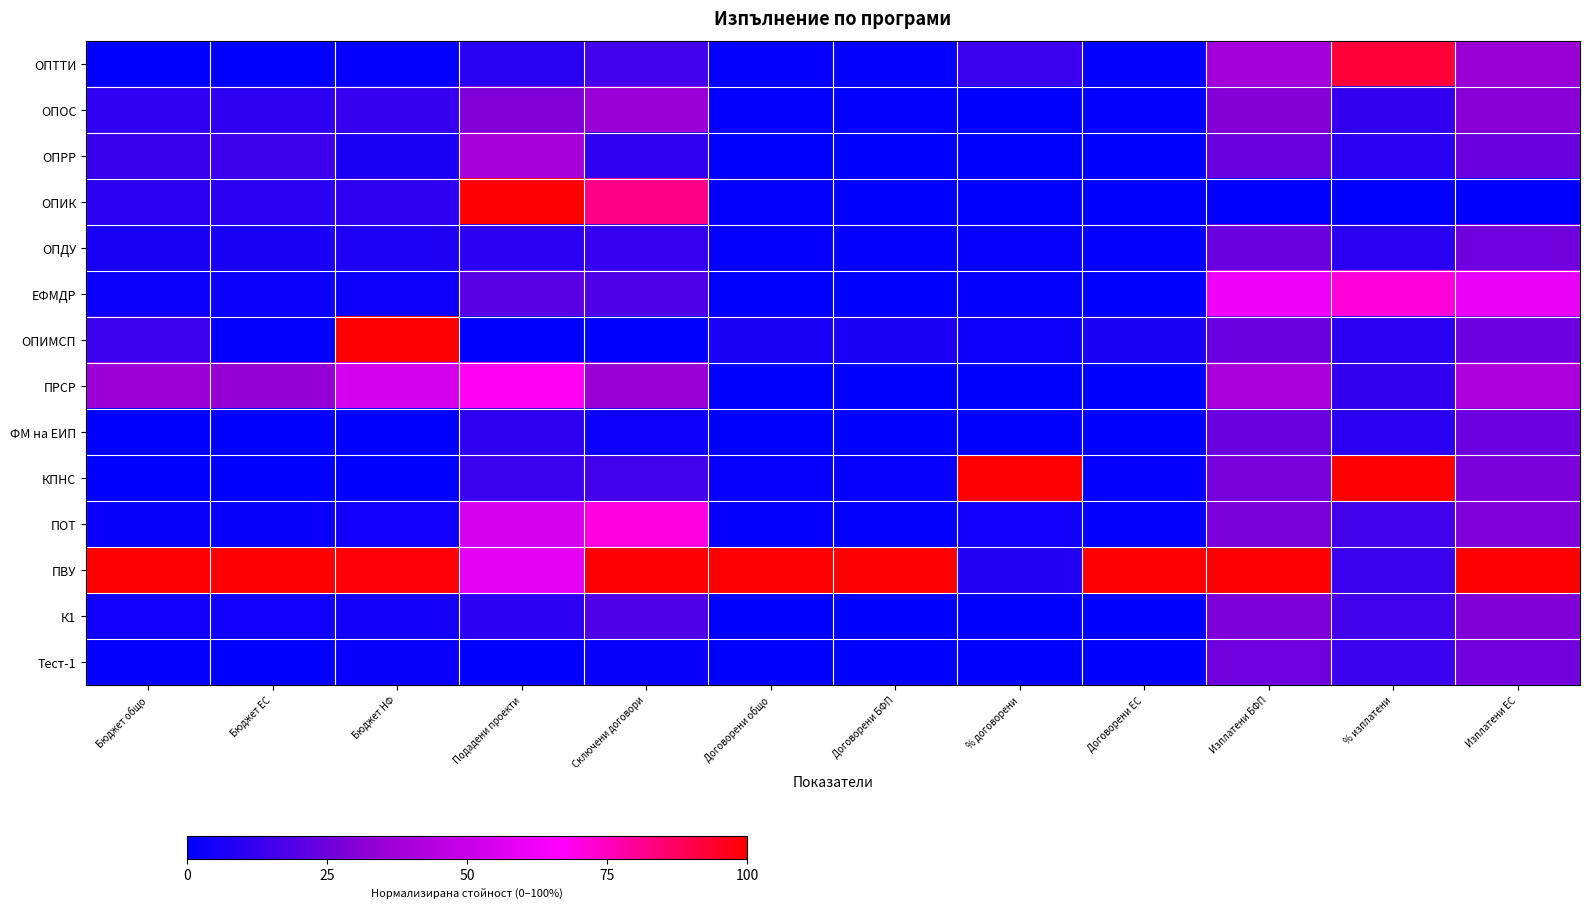

Reading left to right, what are all the values shown in this chart?

ОПТТИ: Бюджет общо=0.0	Бюджет ЕС=0.0	Бюджет НФ=0.0	Подадени проекти=0.1	Сключени договори=0.2	Договорени общо=0.0	Договорени БФП=0.0	% договорени=0.1	Договорени ЕС=0.0	Изплатени БФП=0.4	% изплатени=0.9	Изплатени ЕС=0.4
ОПОС: Бюджет общо=0.1	Бюджет ЕС=0.1	Бюджет НФ=0.1	Подадени проекти=0.3	Сключени договори=0.4	Договорени общо=0.0	Договорени БФП=0.0	% договорени=0.0	Договорени ЕС=0.0	Изплатени БФП=0.3	% изплатени=0.1	Изплатени ЕС=0.3
ОПРР: Бюджет общо=0.1	Бюджет ЕС=0.1	Бюджет НФ=0.1	Подадени проекти=0.4	Сключени договори=0.1	Договорени общо=0.0	Договорени БФП=0.0	% договорени=0.0	Договорени ЕС=0.0	Изплатени БФП=0.2	% изплатени=0.1	Изплатени ЕС=0.2
ОПИК: Бюджет общо=0.1	Бюджет ЕС=0.1	Бюджет НФ=0.1	Подадени проекти=1.0	Сключени договори=0.8	Договорени общо=0.0	Договорени БФП=0.0	% договорени=0.0	Договорени ЕС=0.0	Изплатени БФП=0.0	% изплатени=0.0	Изплатени ЕС=0.0
ОПДУ: Бюджет общо=0.1	Бюджет ЕС=0.1	Бюджет НФ=0.1	Подадени проекти=0.1	Сключени договори=0.1	Договорени общо=0.0	Договорени БФП=0.0	% договорени=0.0	Договорени ЕС=0.0	Изплатени БФП=0.2	% изплатени=0.1	Изплатени ЕС=0.3
ЕФМДР: Бюджет общо=0.0	Бюджет ЕС=0.0	Бюджет НФ=0.0	Подадени проекти=0.2	Сключени договори=0.2	Договорени общо=0.0	Договорени БФП=0.0	% договорени=0.0	Договорени ЕС=0.0	Изплатени БФП=0.6	% изплатени=0.7	Изплатени ЕС=0.6
ОПИМСП: Бюджет общо=0.1	Бюджет ЕС=0.0	Бюджет НФ=1.0	Подадени проекти=0.0	Сключени договори=0.0	Договорени общо=0.1	Договорени БФП=0.1	% договорени=0.0	Договорени ЕС=0.1	Изплатени БФП=0.2	% изплатени=0.1	Изплатени ЕС=0.2
ПРСР: Бюджет общо=0.4	Бюджет ЕС=0.3	Бюджет НФ=0.5	Подадени проекти=0.7	Сключени договори=0.4	Договорени общо=0.0	Договорени БФП=0.0	% договорени=0.0	Договорени ЕС=0.0	Изплатени БФП=0.4	% изплатени=0.1	Изплатени ЕС=0.4
ФМ на ЕИП: Бюджет общо=0.0	Бюджет ЕС=0.0	Бюджет НФ=0.0	Подадени проекти=0.1	Сключени договори=0.0	Договорени общо=0.0	Договорени БФП=0.0	% договорени=0.0	Договорени ЕС=0.0	Изплатени БФП=0.2	% изплатени=0.1	Изплатени ЕС=0.2
КПНС: Бюджет общо=0.0	Бюджет ЕС=0.0	Бюджет НФ=0.0	Подадени проекти=0.1	Сключени договори=0.2	Договорени общо=0.0	Договорени БФП=0.0	% договорени=1.0	Договорени ЕС=0.0	Изплатени БФП=0.3	% изплатени=1.0	Изплатени ЕС=0.3
ПОТ: Бюджет общо=0.0	Бюджет ЕС=0.0	Бюджет НФ=0.0	Подадени проекти=0.5	Сключени договори=0.7	Договорени общо=0.0	Договорени БФП=0.0	% договорени=0.0	Договорени ЕС=0.0	Изплатени БФП=0.3	% изплатени=0.2	Изплатени ЕС=0.3
ПВУ: Бюджет общо=1.0	Бюджет ЕС=1.0	Бюджет НФ=1.0	Подадени проекти=0.6	Сключени договори=1.0	Договорени общо=1.0	Договорени БФП=1.0	% договорени=0.1	Договорени ЕС=1.0	Изплатени БФП=1.0	% изплатени=0.1	Изплатени ЕС=1.0
К1: Бюджет общо=0.0	Бюджет ЕС=0.0	Бюджет НФ=0.0	Подадени проекти=0.1	Сключени договори=0.2	Договорени общо=0.0	Договорени БФП=0.0	% договорени=0.0	Договорени ЕС=0.0	Изплатени БФП=0.3	% изплатени=0.2	Изплатени ЕС=0.3
Тест-1: Бюджет общо=0.0	Бюджет ЕС=0.0	Бюджет НФ=0.0	Подадени проекти=0.0	Сключени договори=0.0	Договорени общо=0.0	Договорени БФП=0.0	% договорени=0.0	Договорени ЕС=0.0	Изплатени БФП=0.3	% изплатени=0.1	Изплатени ЕС=0.3